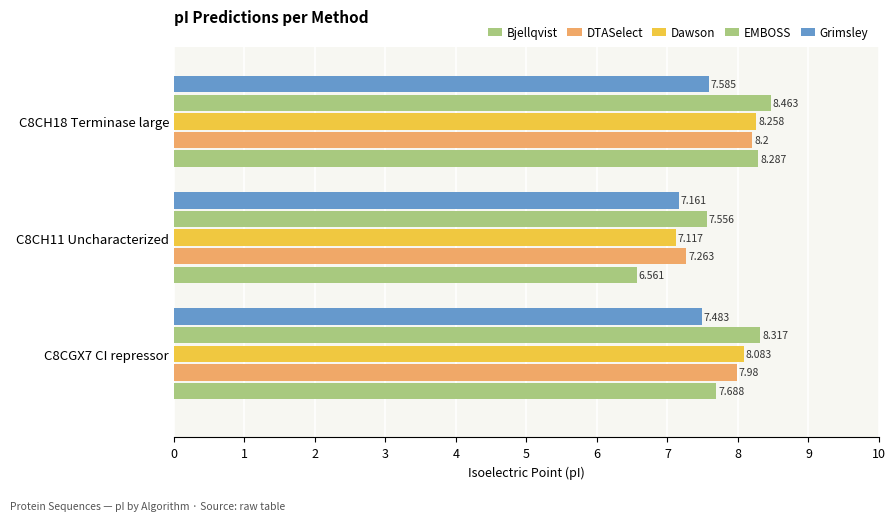

List the series in order of their peak value, highest first.

EMBOSS, Bjellqvist, Dawson, DTASelect, Grimsley